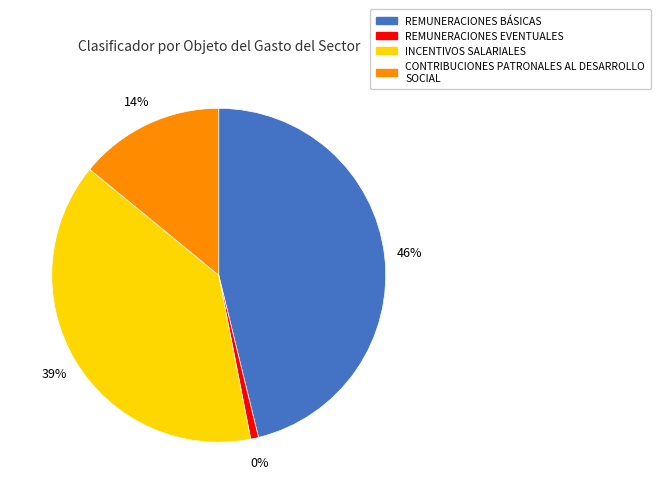

What portion of the pie excludes REMUNERACIONES EVENTUALES?

99.2%